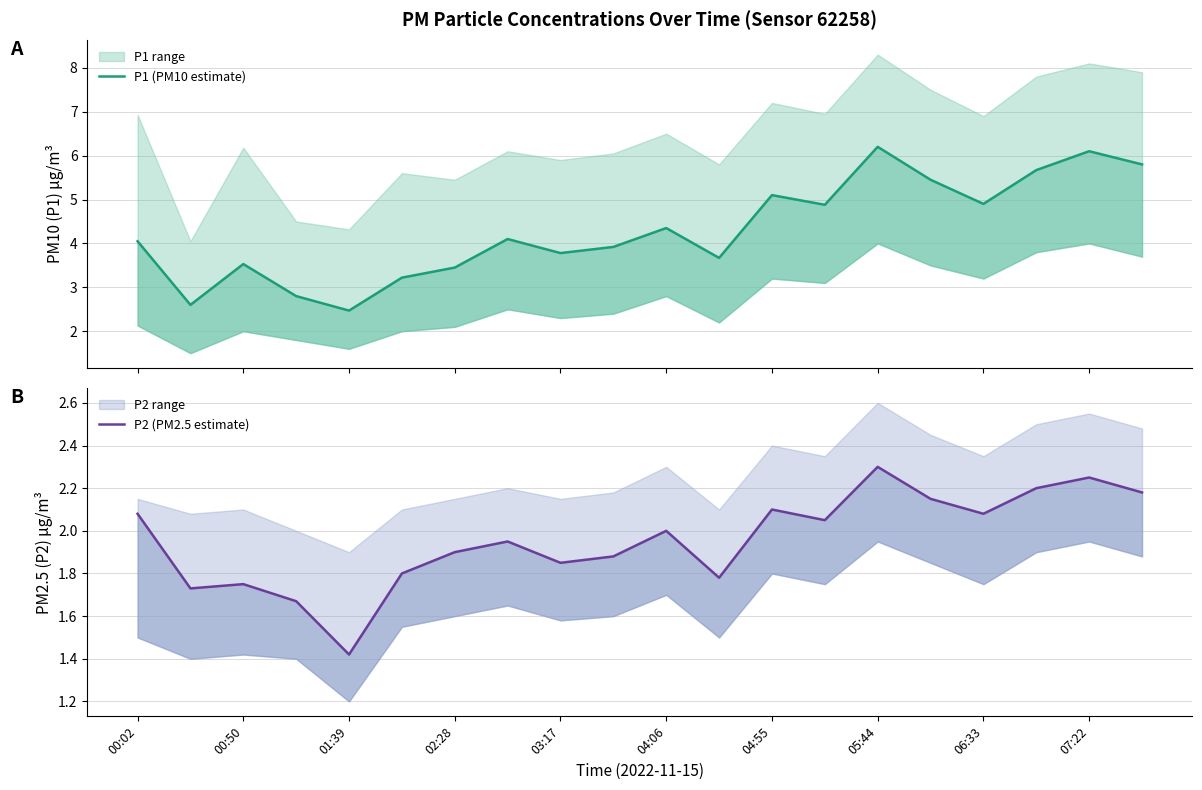

True or false: P1 (PM10 estimate) and P2 (PM2.5 estimate) cross at least once.

False